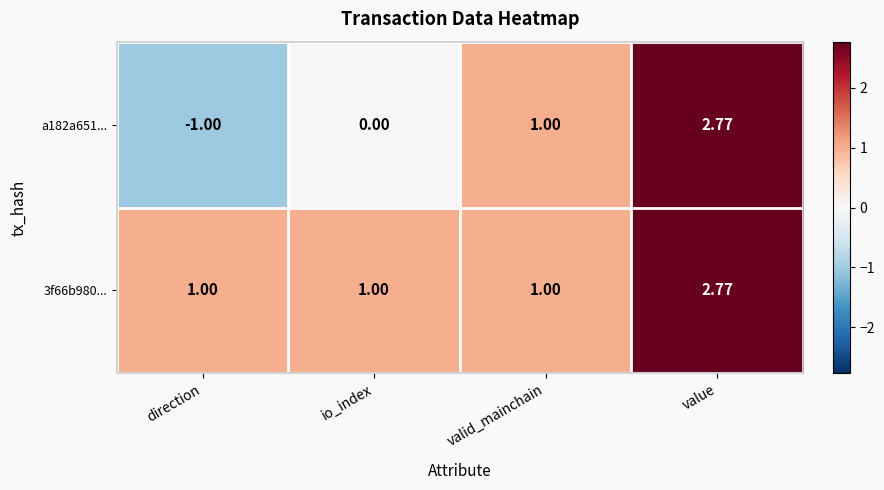

Where is a182a651... nearest to the value 0?

io_index